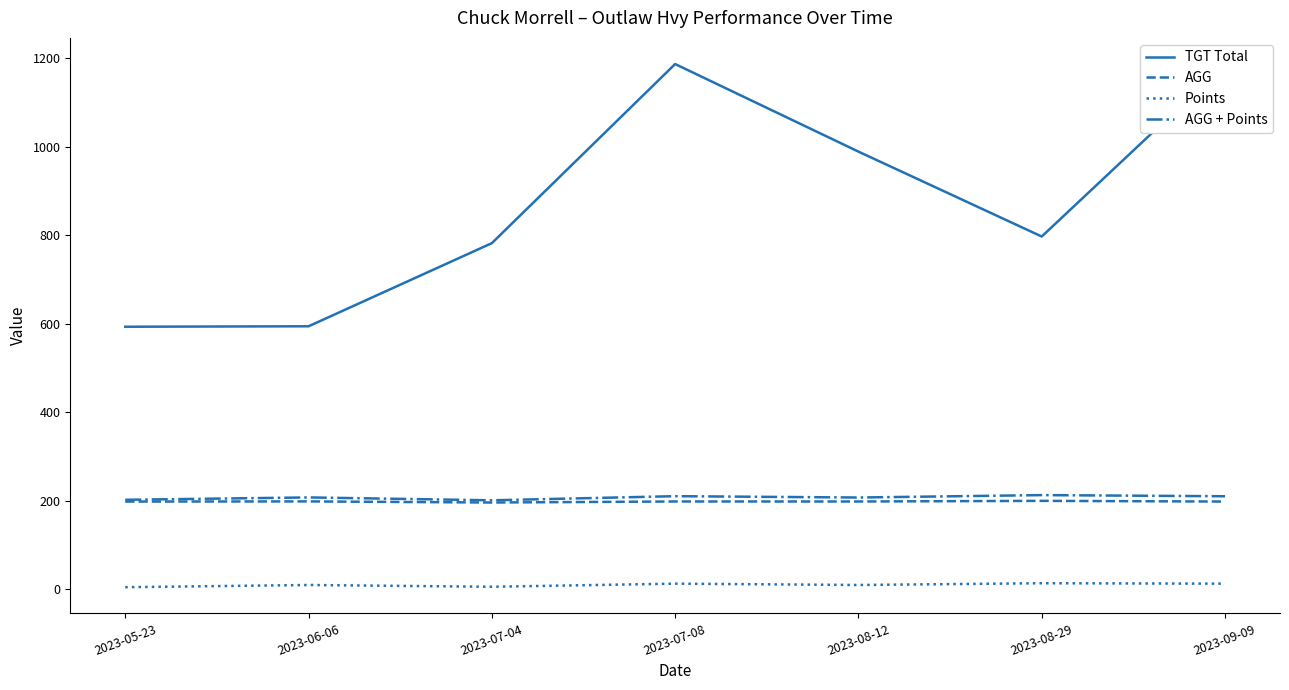

At which category does TGT Total reach its first local peak?

2023-07-08